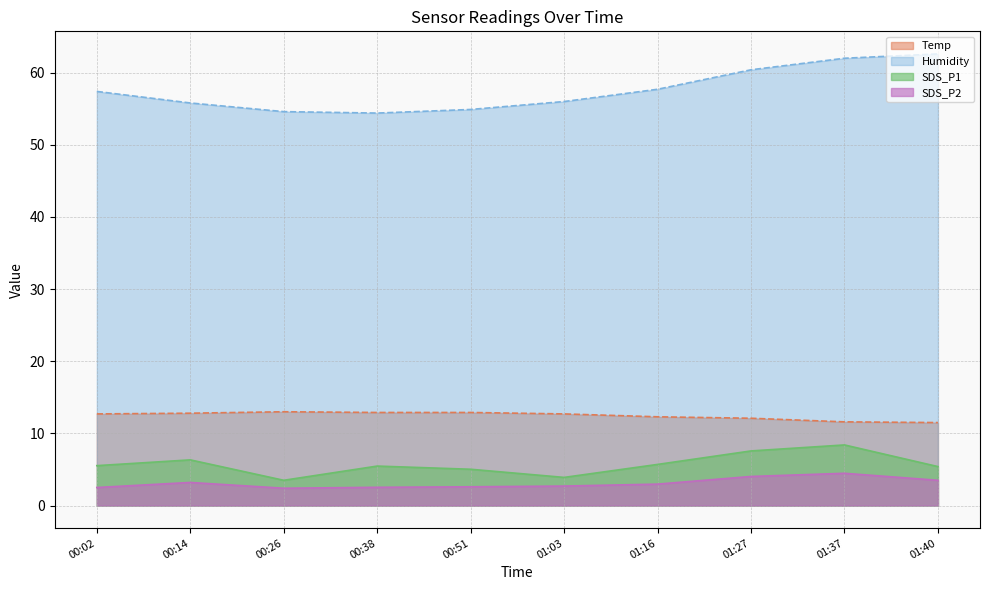

Rank the series at 00:14 from highest to lowest value.

Humidity line, Temp line, SDS_P1 line, SDS_P2 line